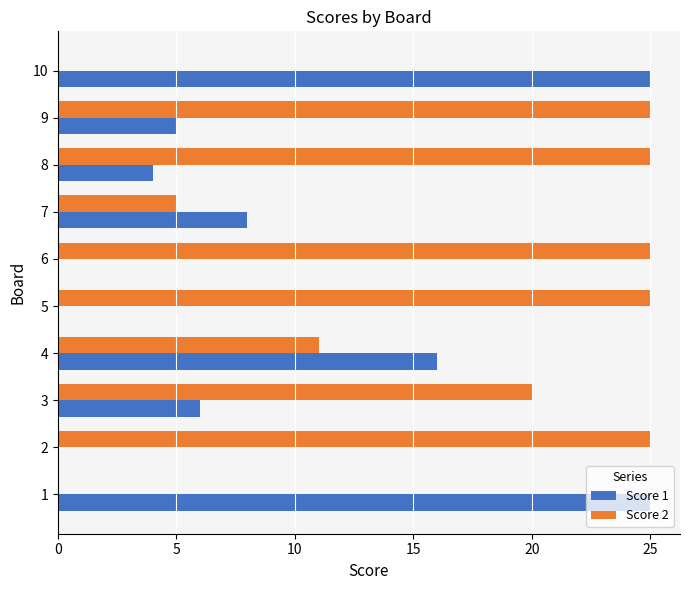

Between 7 and 10, which series saw the biggest shift?

Score 1